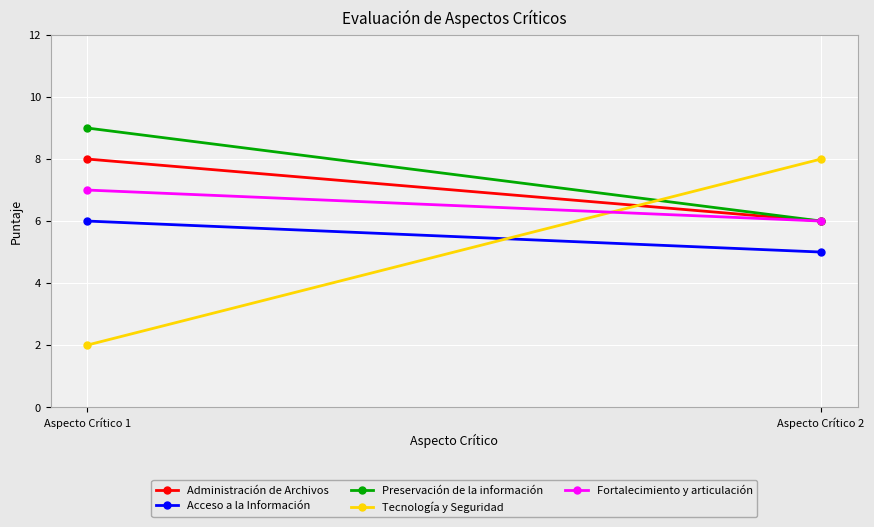

Reading right to left, what are all the values shown in this chart?

Administración de Archivos: Aspecto Crítico 2=6	Aspecto Crítico 1=8
Acceso a la Información: Aspecto Crítico 2=5	Aspecto Crítico 1=6
Preservación de la información: Aspecto Crítico 2=6	Aspecto Crítico 1=9
Tecnología y Seguridad: Aspecto Crítico 2=8	Aspecto Crítico 1=2
Fortalecimiento y articulación: Aspecto Crítico 2=6	Aspecto Crítico 1=7